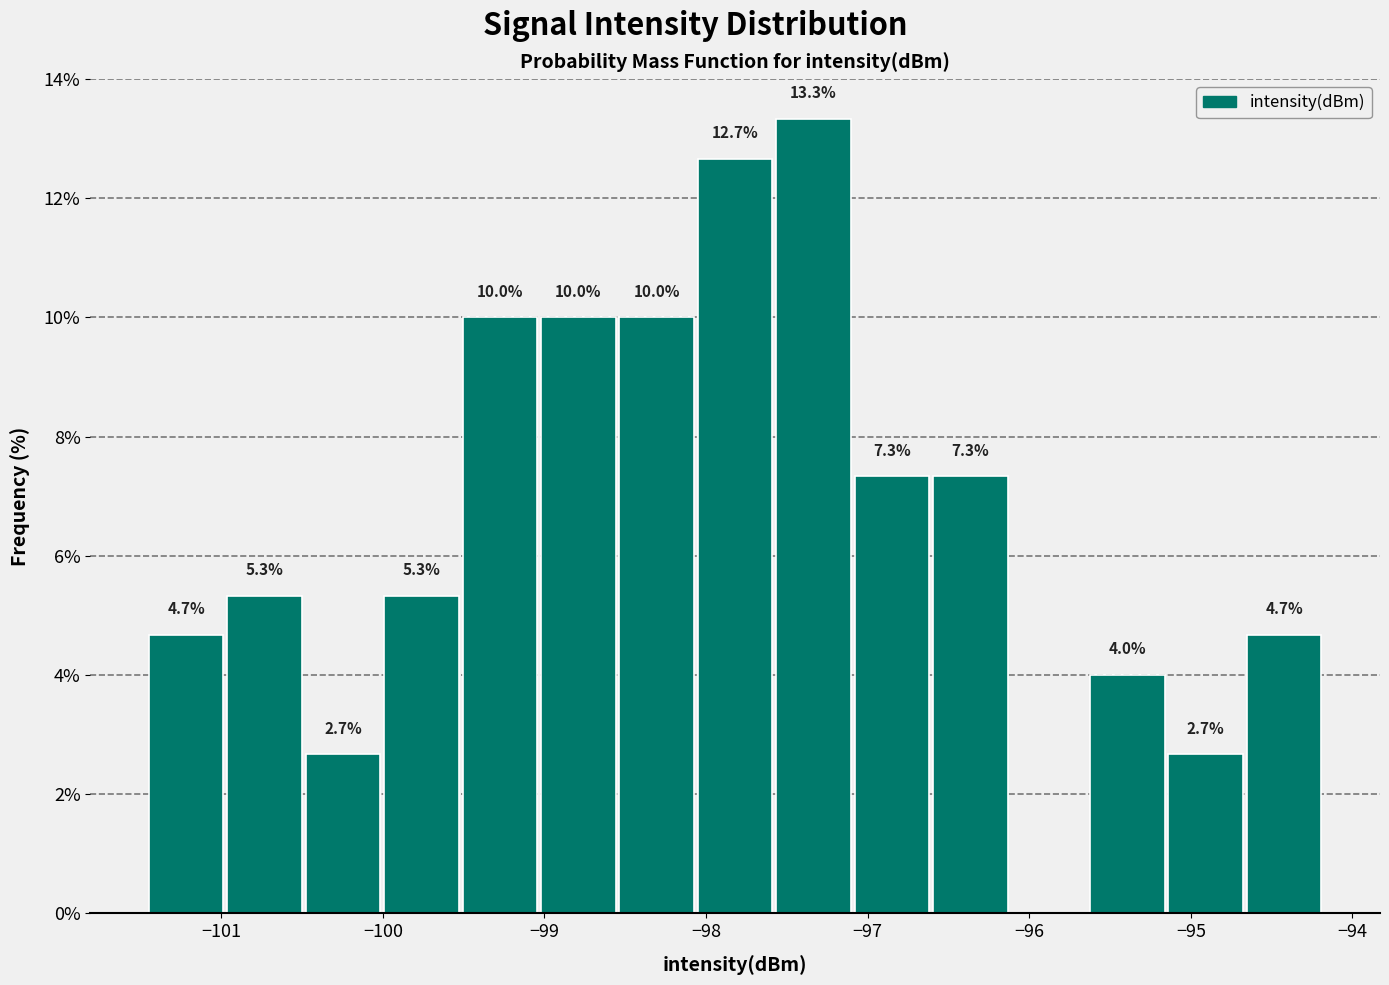

Which range on the x-axis has the tallest bar?

-97.6 to -97.1